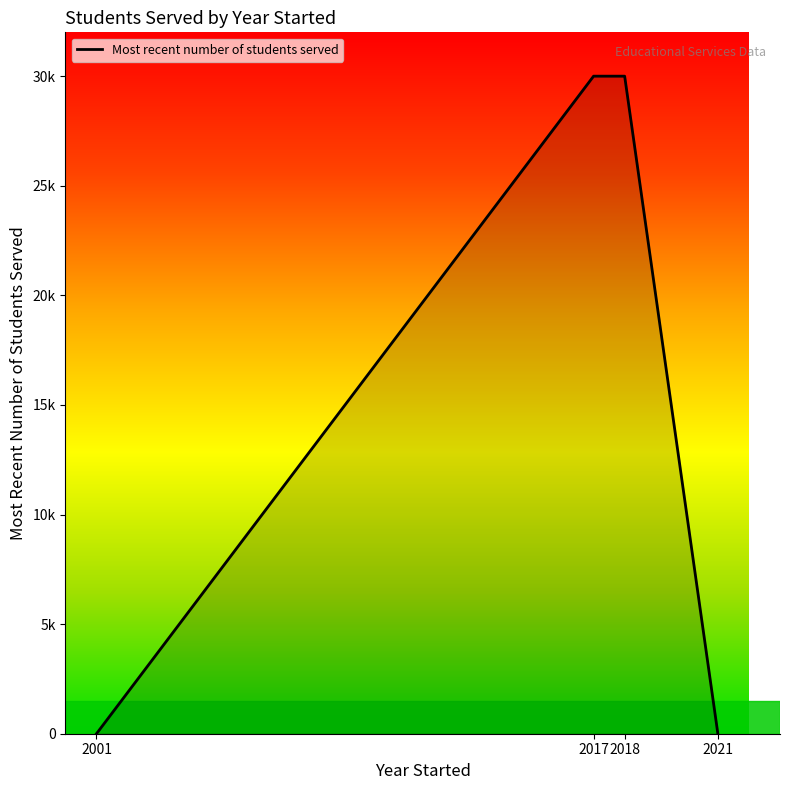

Reading right to left, list all the values displayed in this chart.

0	30000	30000	0